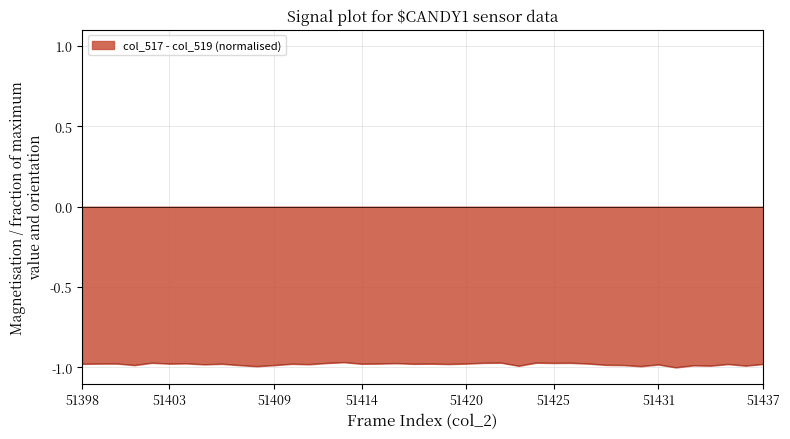

How many lines are shown in the chart?

1